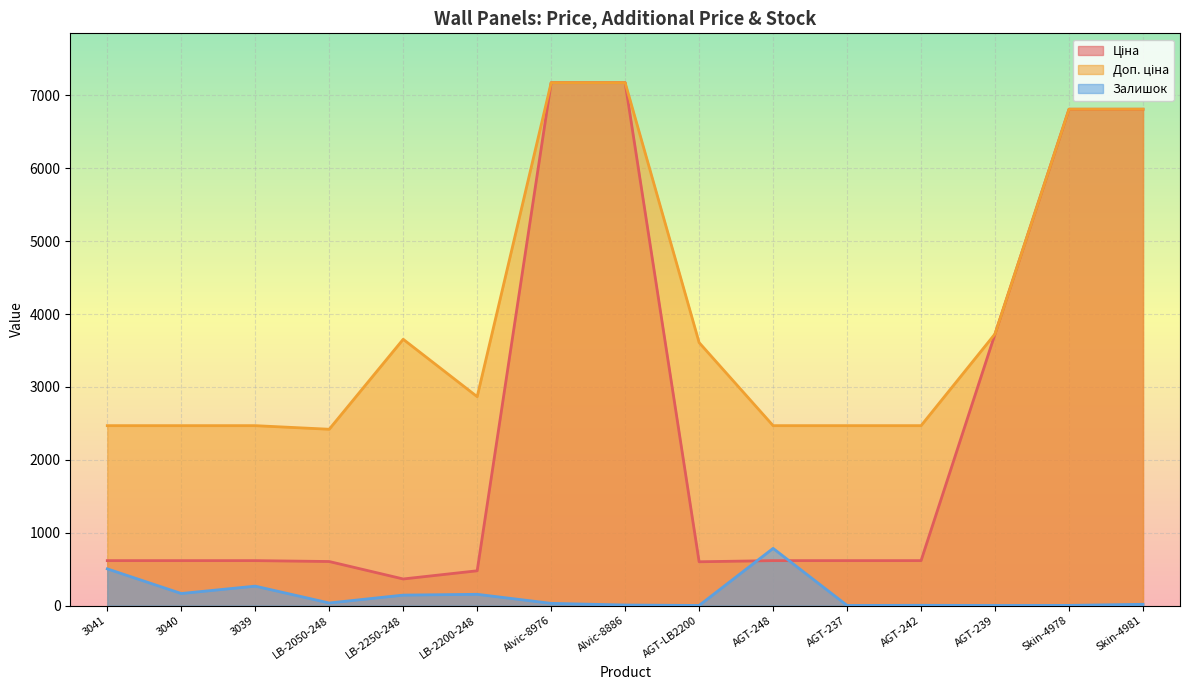

Is the value of Доп. ціна at AGT-242 greater than the value of Залишок at Skin-4978?

Yes